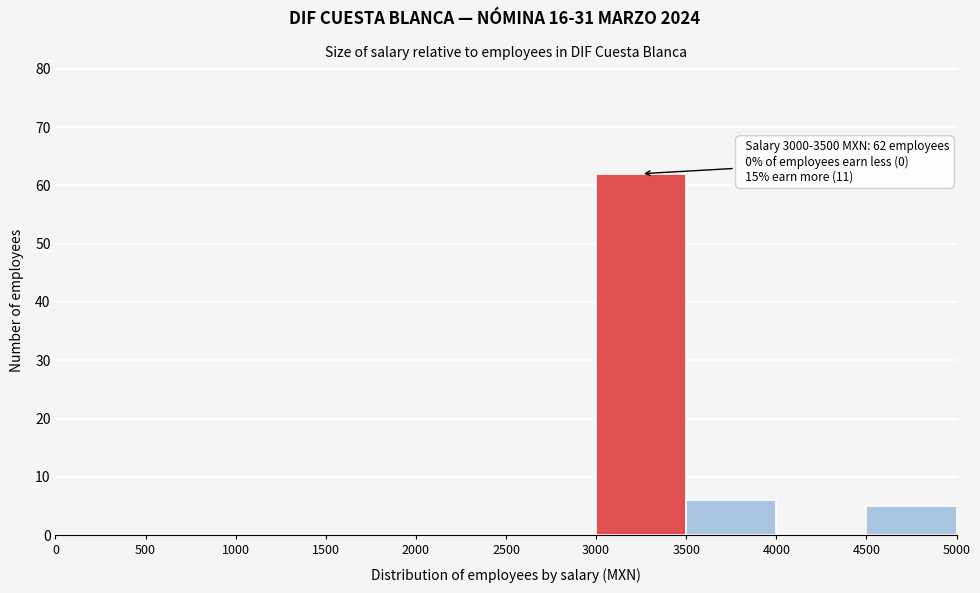

Over which range of the x-axis is the bar tallest?

3000 to 3500